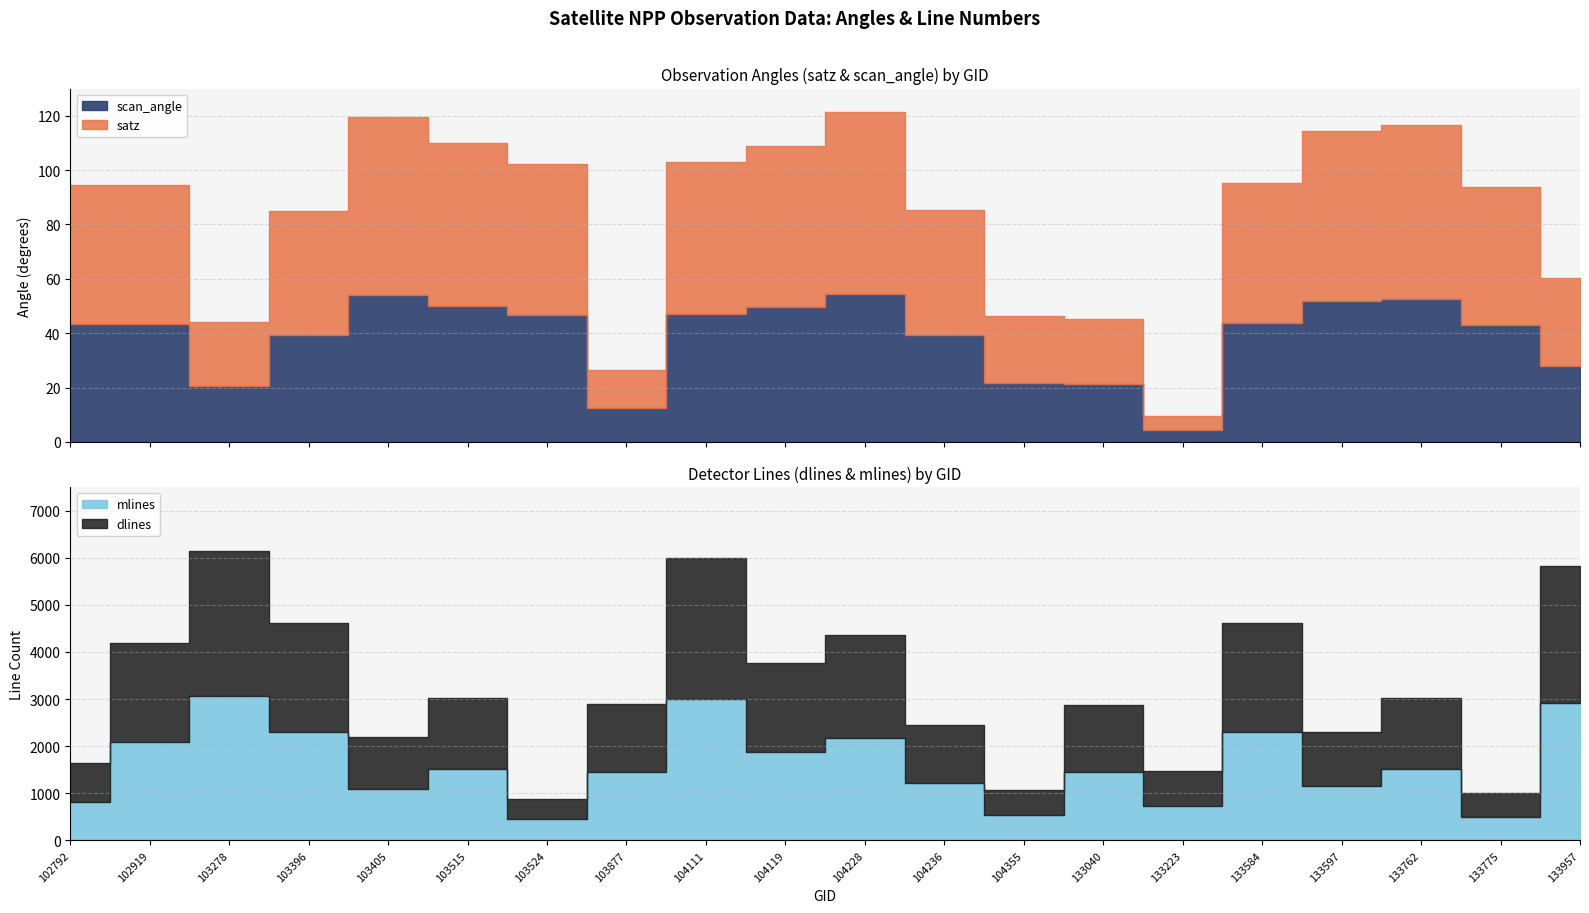

Where does the dlines series first go above 1510?

102919